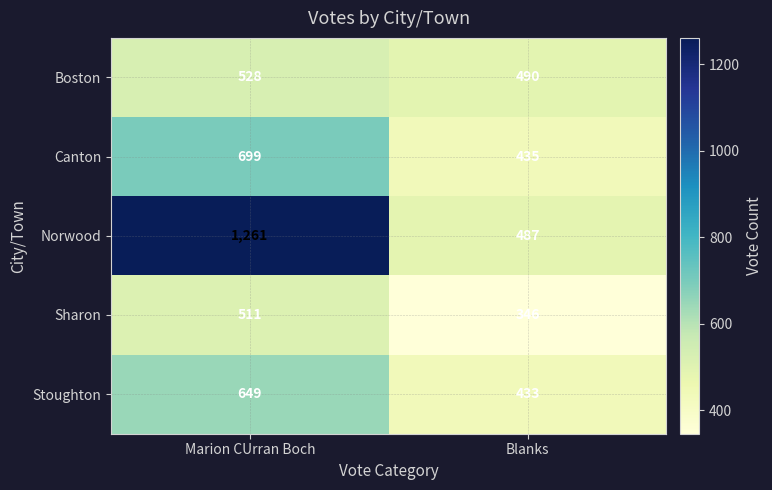

Is it true that Sharon equals 346 at Blanks?

True